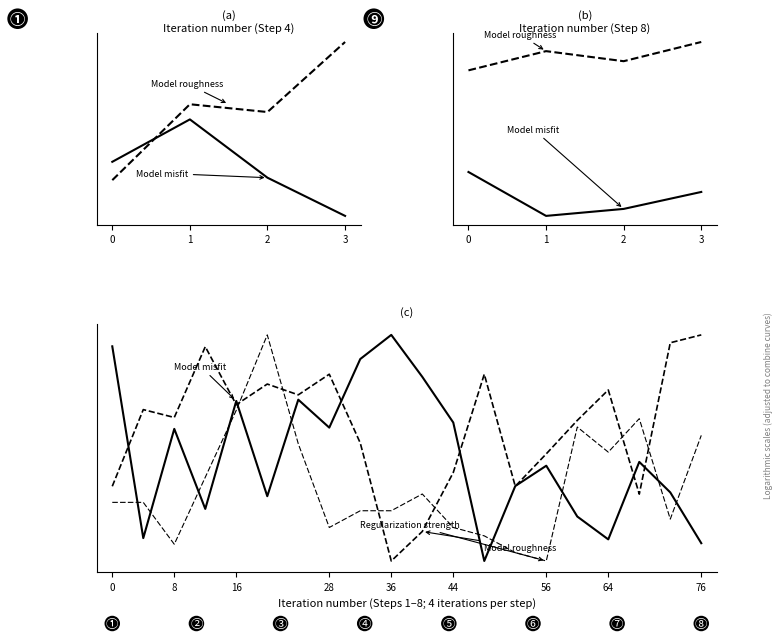

How many data points in Model misfit are above 0?

19